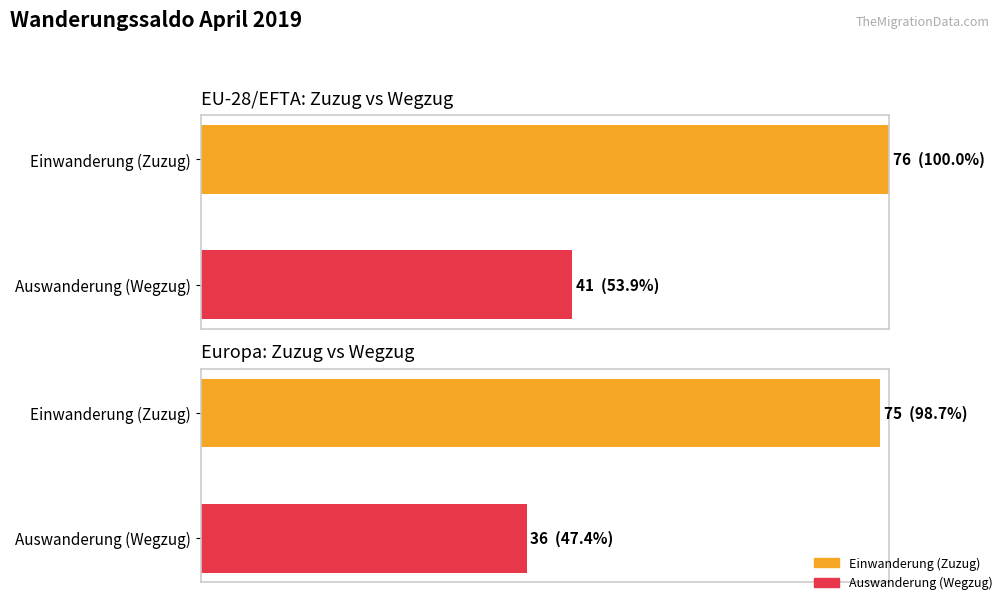

Are the bars grouped side by side (vs. stacked)?

Yes